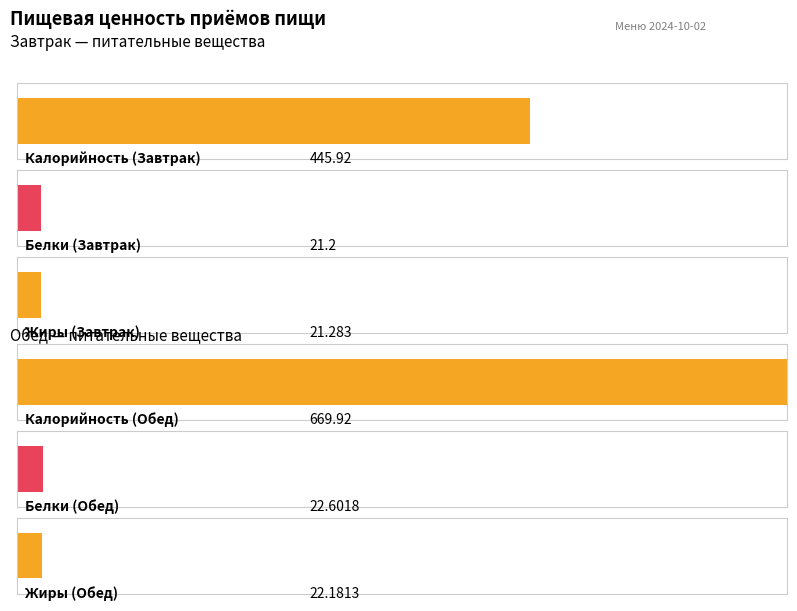

Rank the series at Обед from lowest to highest value.

Жиры, Белки, Калорийность